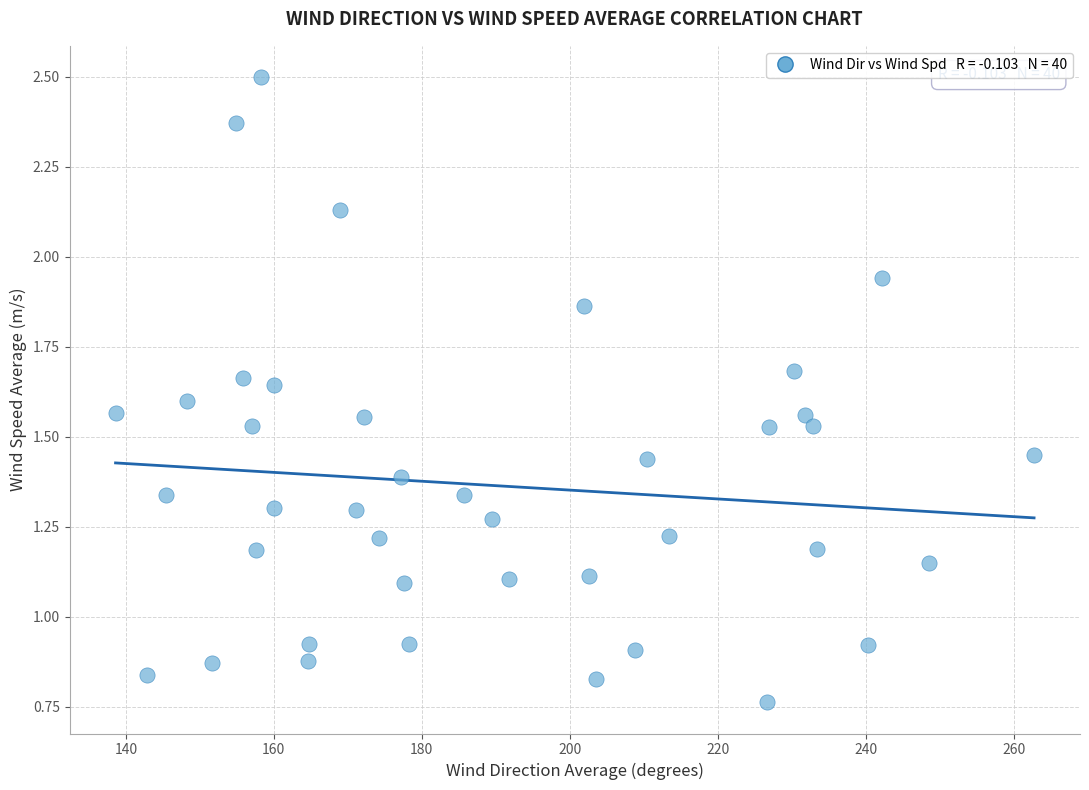

What is the range of X values (max minus min)?

124.2